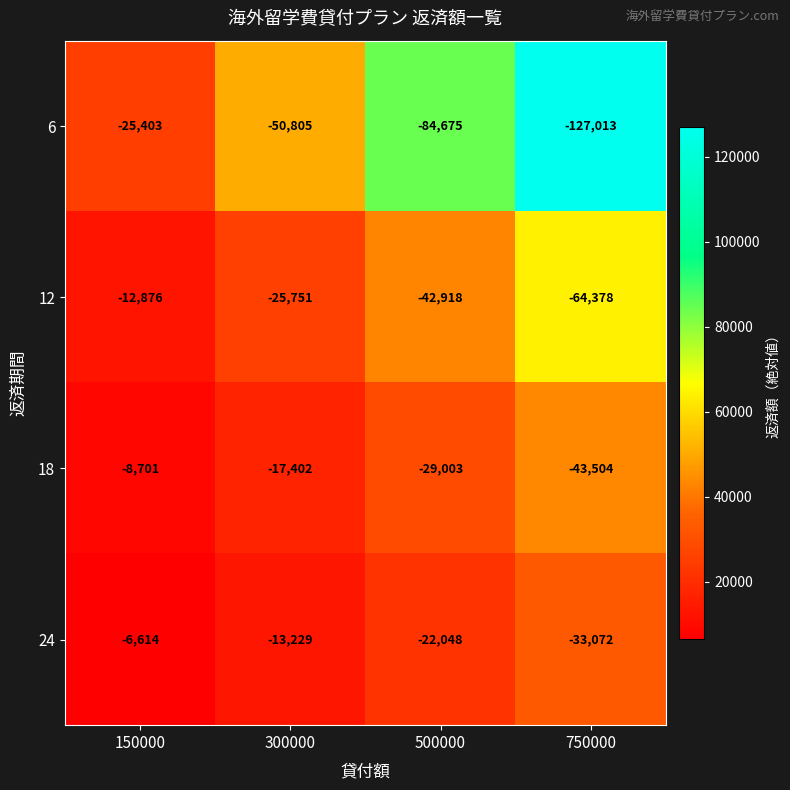

What is the difference between the highest and lowest values at 150000?

18789